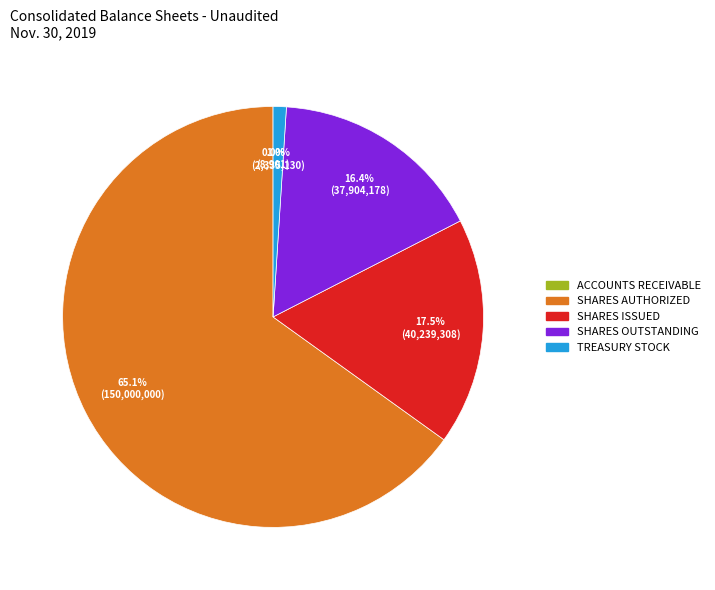

Is there a majority slice in this chart?

Yes